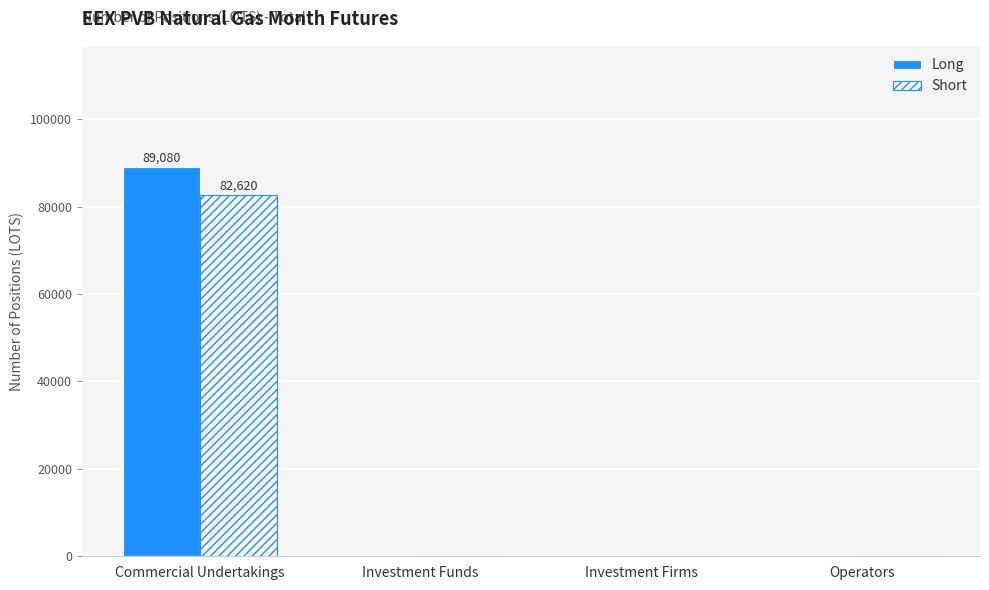

Which category has the highest value in the Long series?

Commercial Undertakings